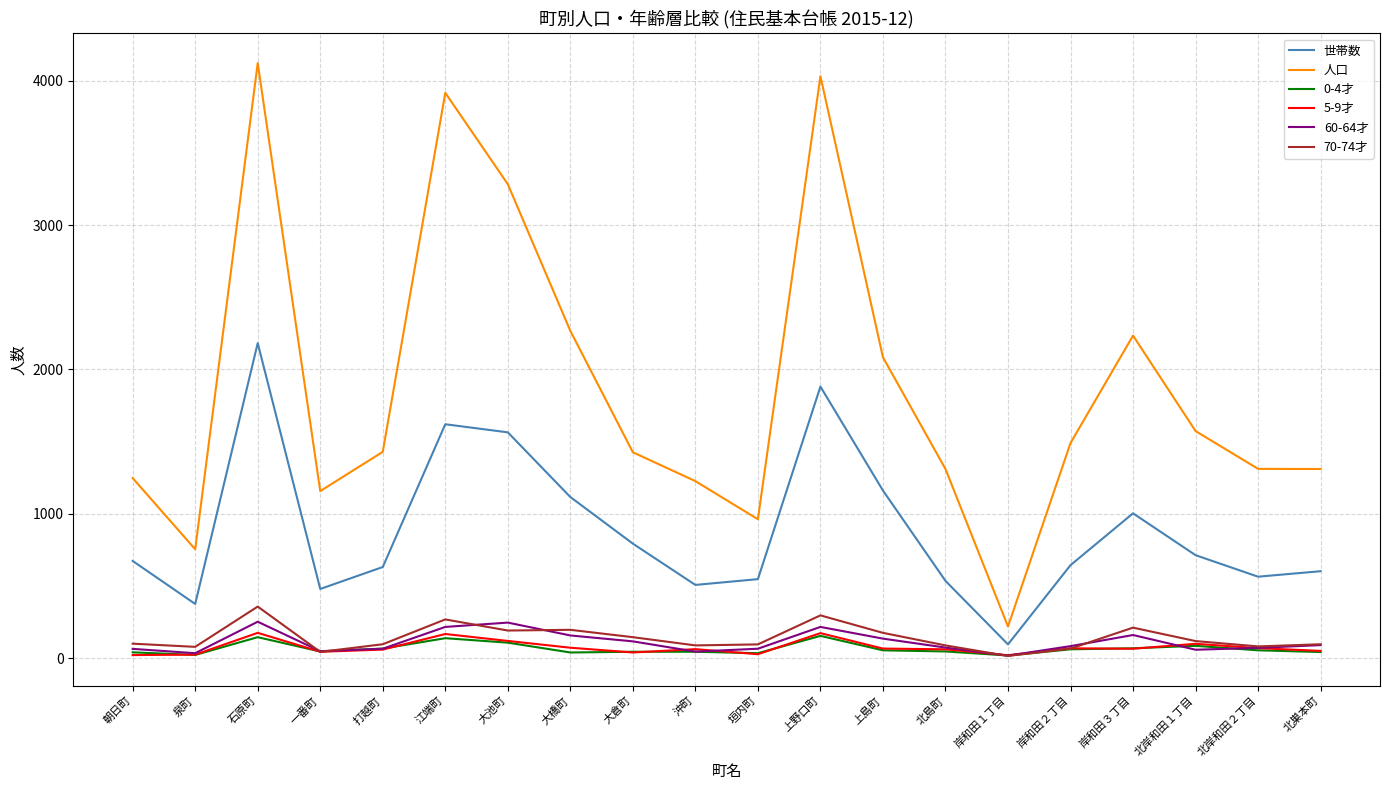

True or false: 60-64才 and 人口 intersect in this chart.

False